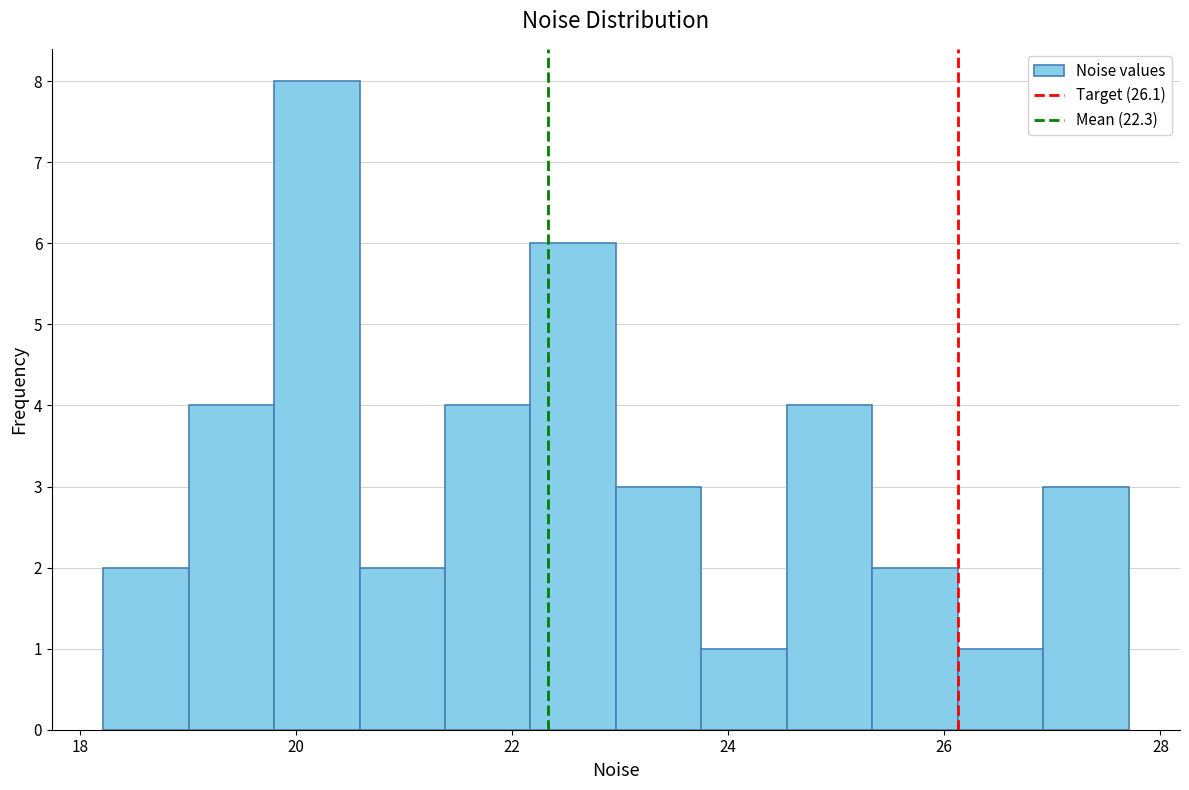

Around what value on the x-axis is the tallest bar? Give the approximate position of its centre, as read against the axis.

20.2